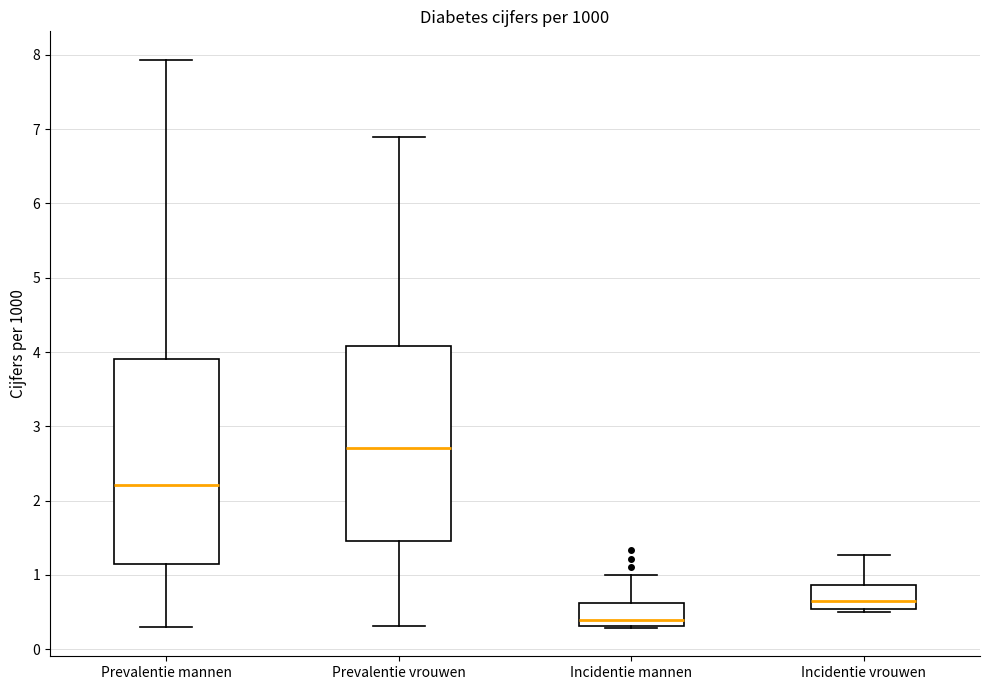

Which box has the highest median line?

Prevalentie vrouwen